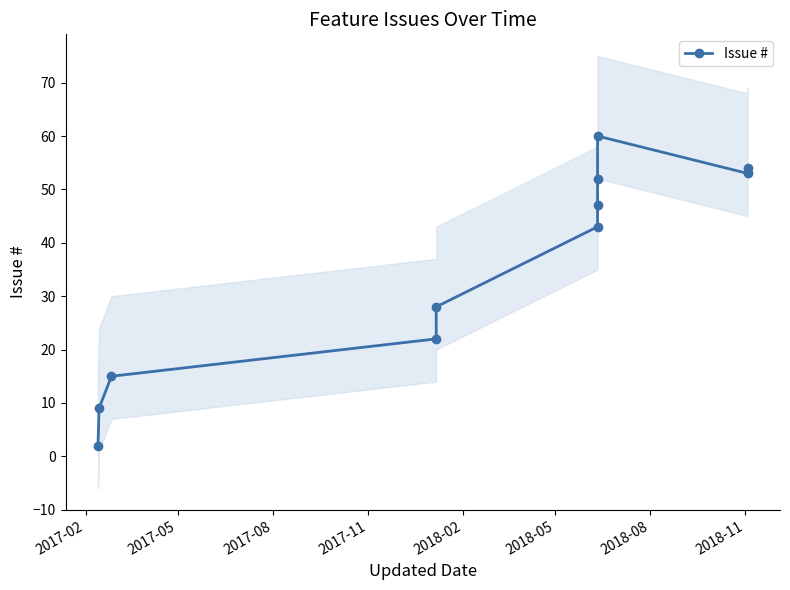

Does the chart have visible grid lines?

No